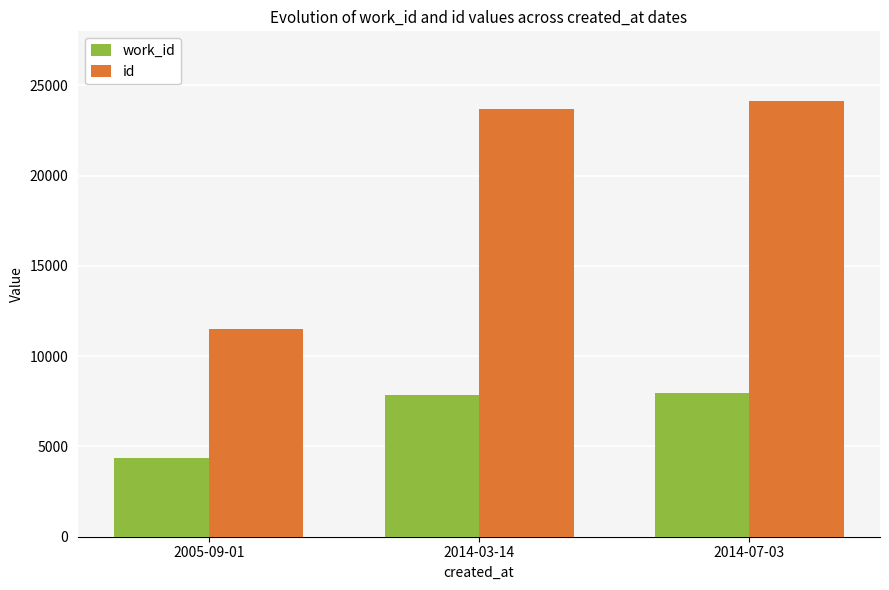

What is the difference between the id values at 2014-07-03 and 2005-09-01?

12643